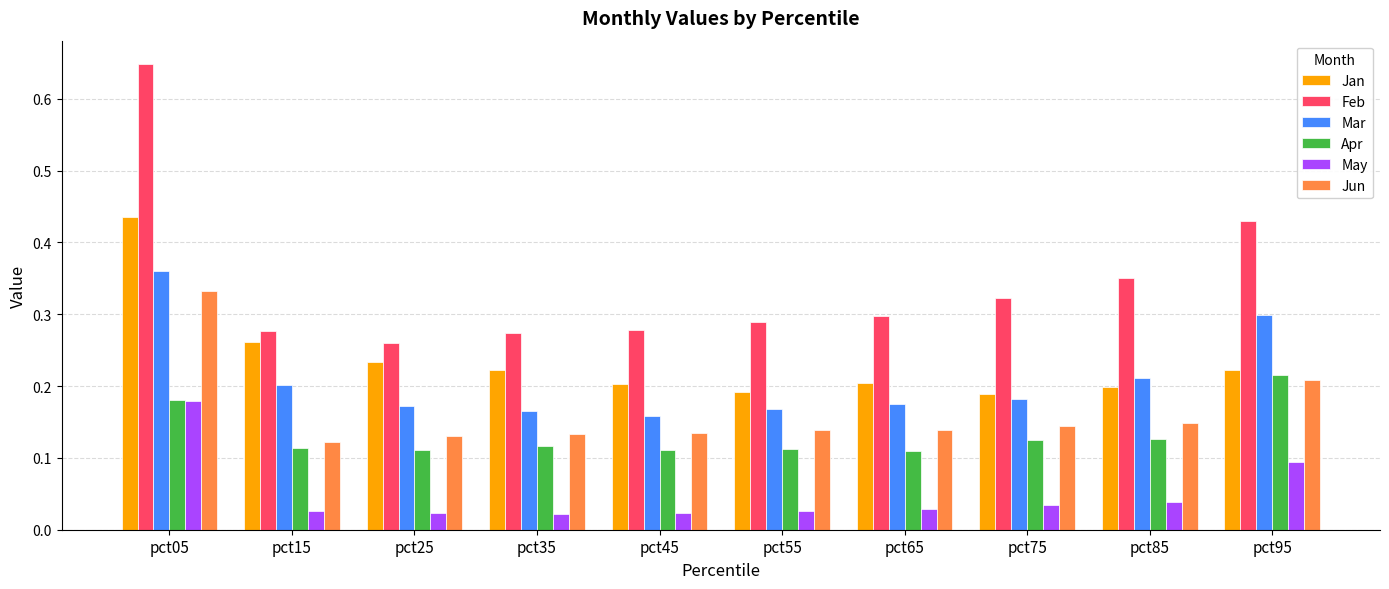

Rank the series by their maximum value, from lowest to highest.

May, Apr, Jun, Mar, Jan, Feb